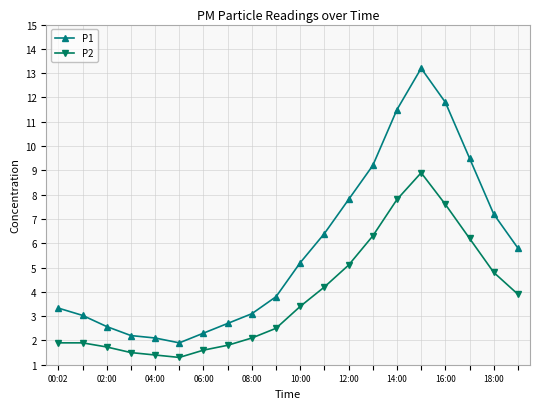

Which series has the largest total across all categories?

P1